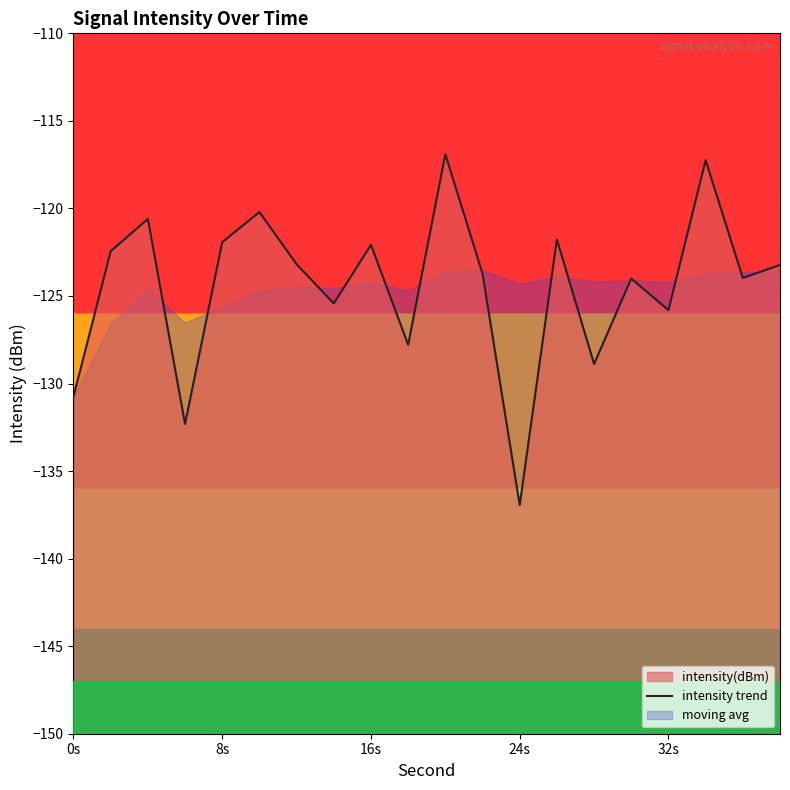

How many data points are less than -123?

12